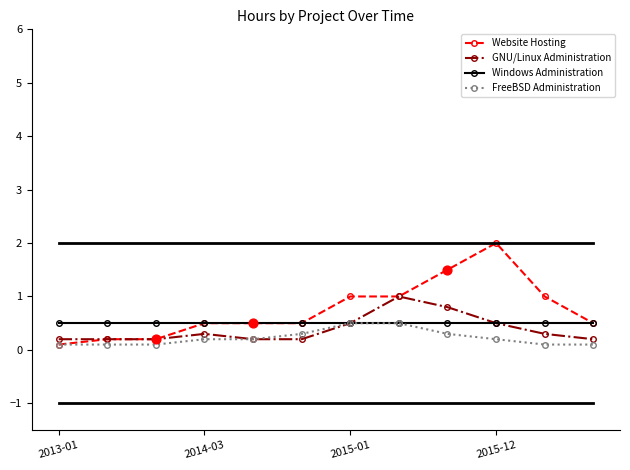

Which series has the largest total across all categories?

Website Hosting